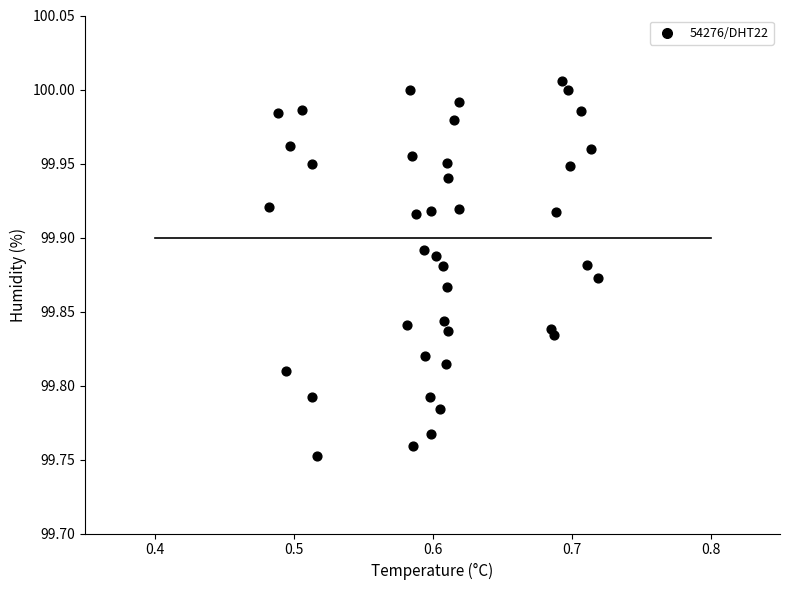

What is the range of Y values (max minus min)?

0.3